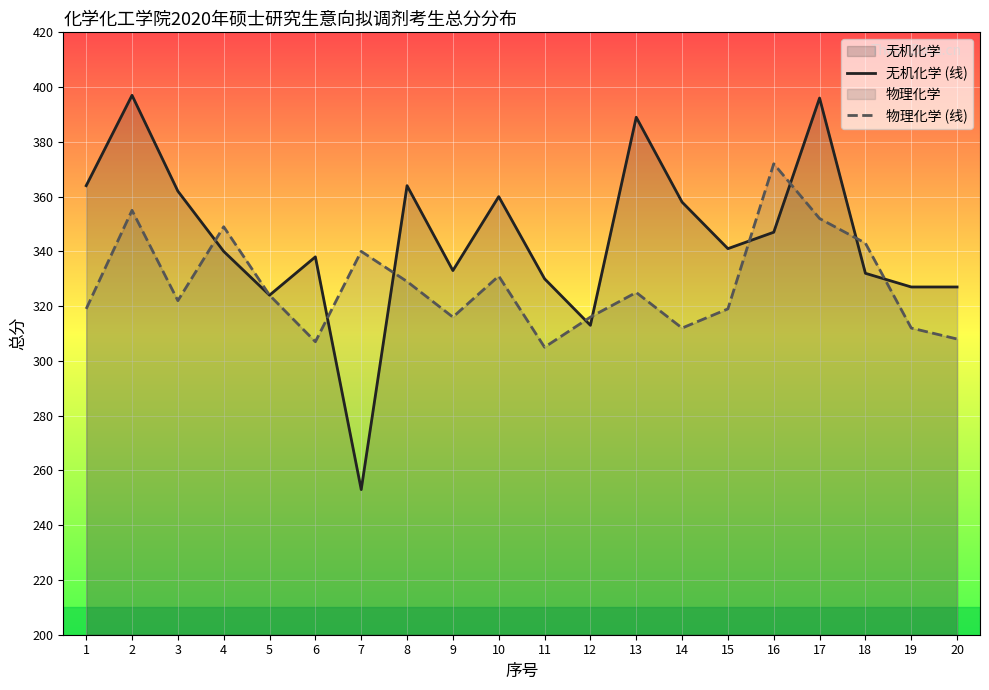

How many data points in 物理化学 (线) are above 324?

9